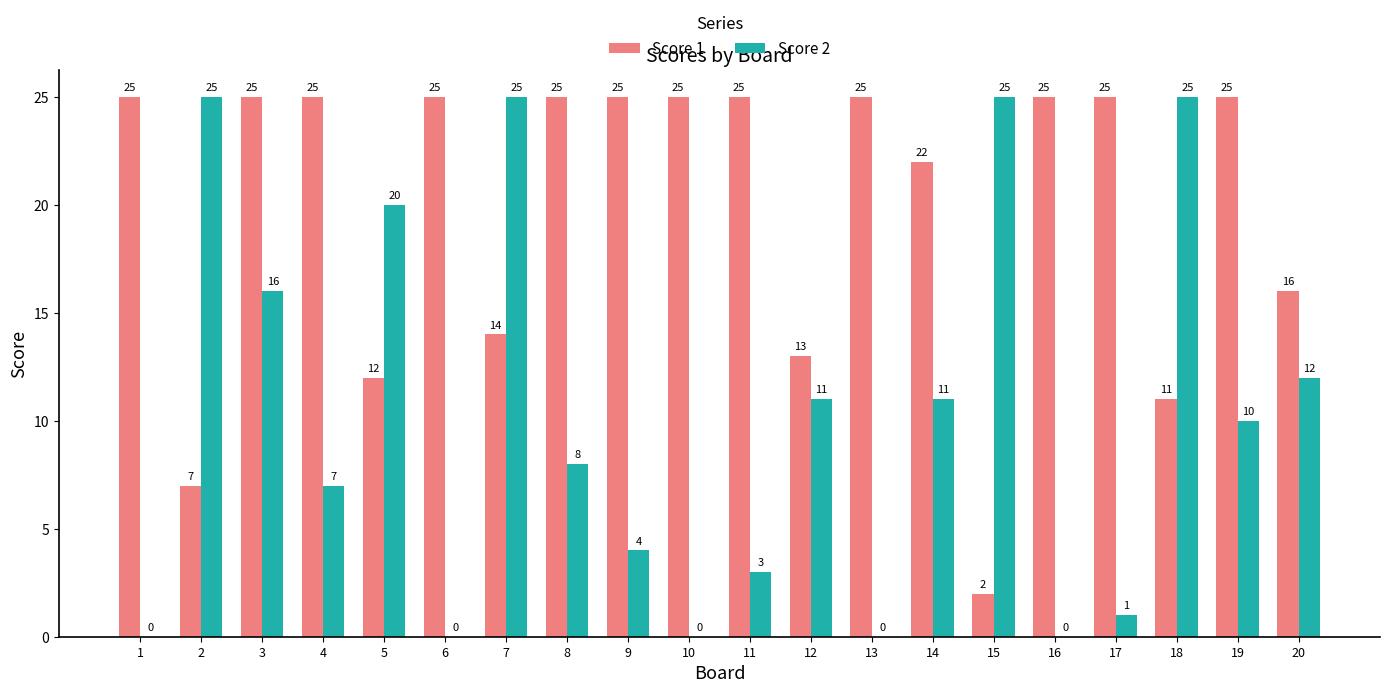

What is the maximum value shown in the chart?

25